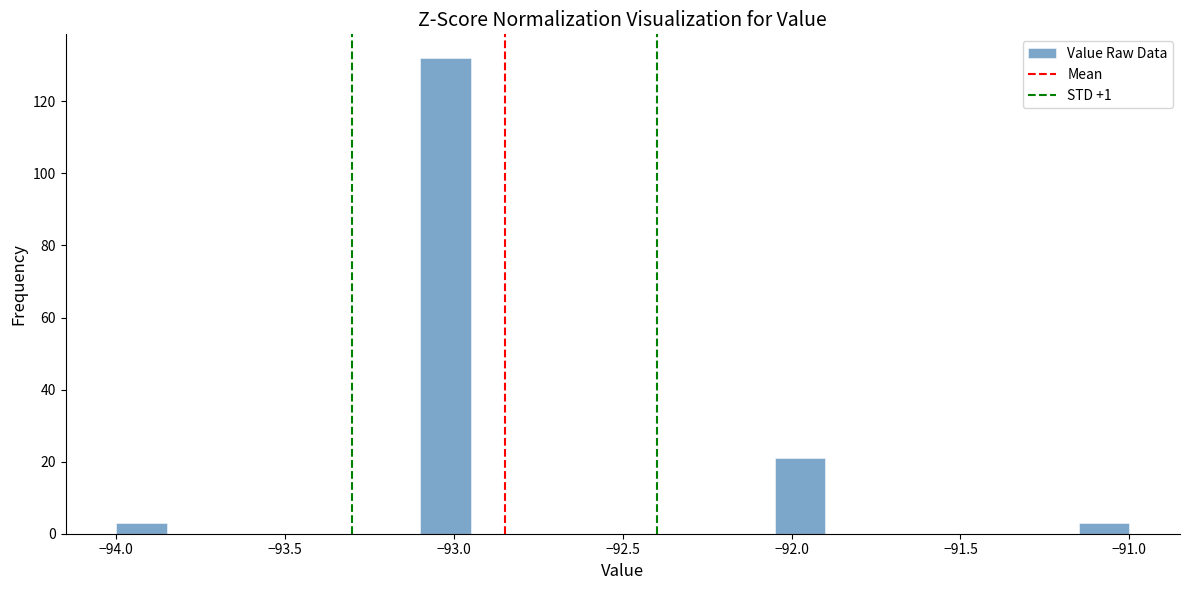

Around what value on the x-axis is the tallest bar? Give the approximate position of its centre, as read against the axis.

-93.00